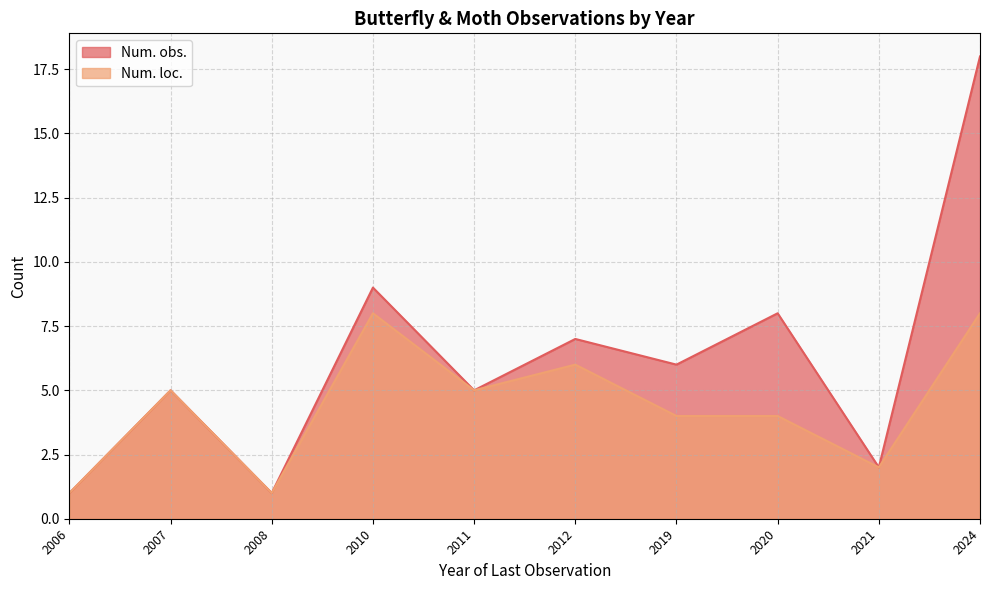

What is the sum of all Num. loc. values?

44